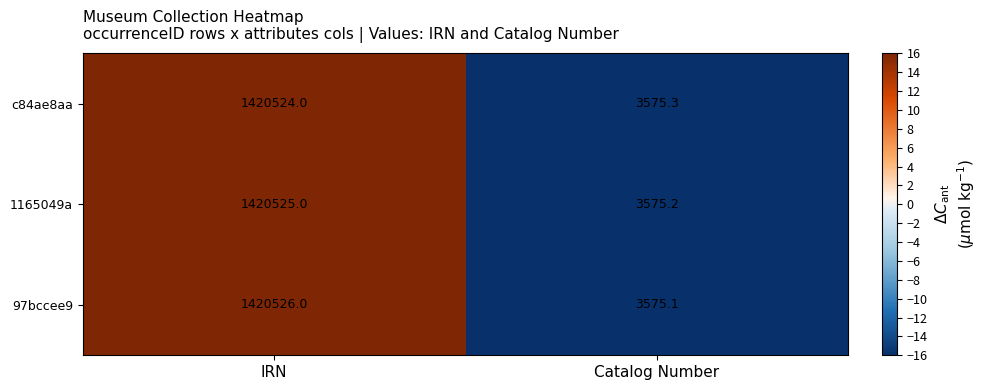

How many series are shown in this chart?

3